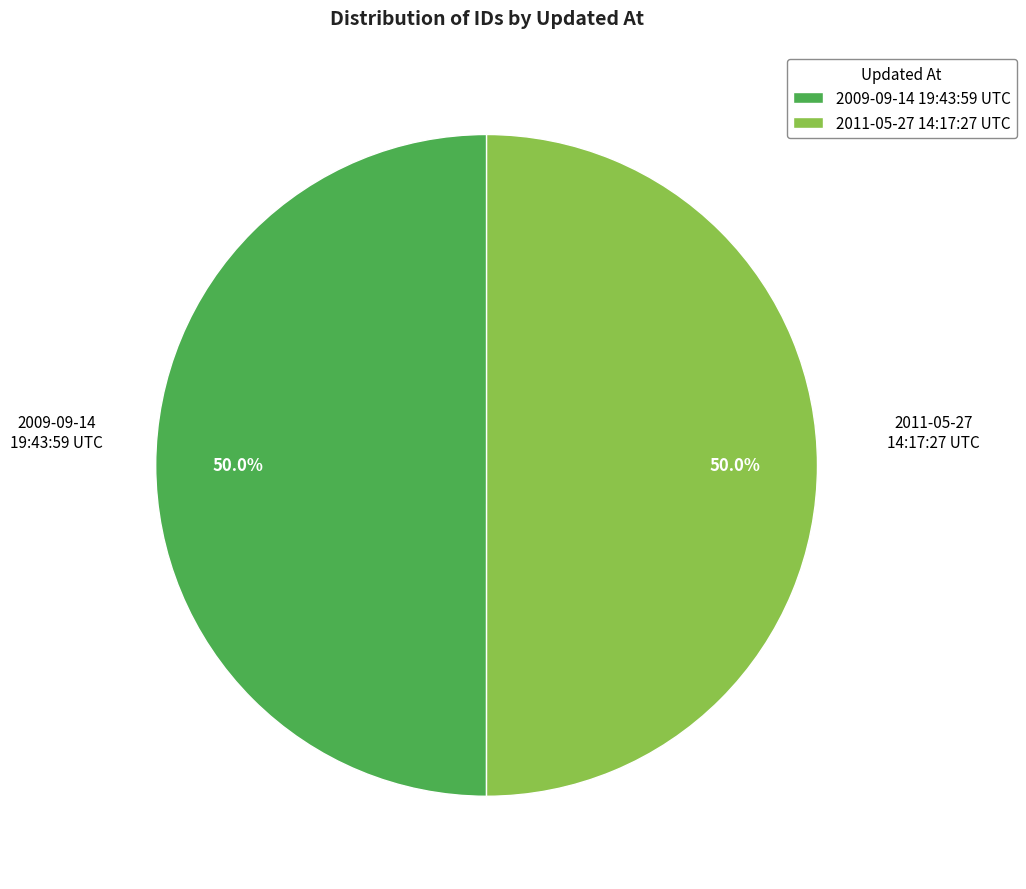

To the nearest percent, what portion does 2011-05-27 14:17:27 UTC represent?

50%